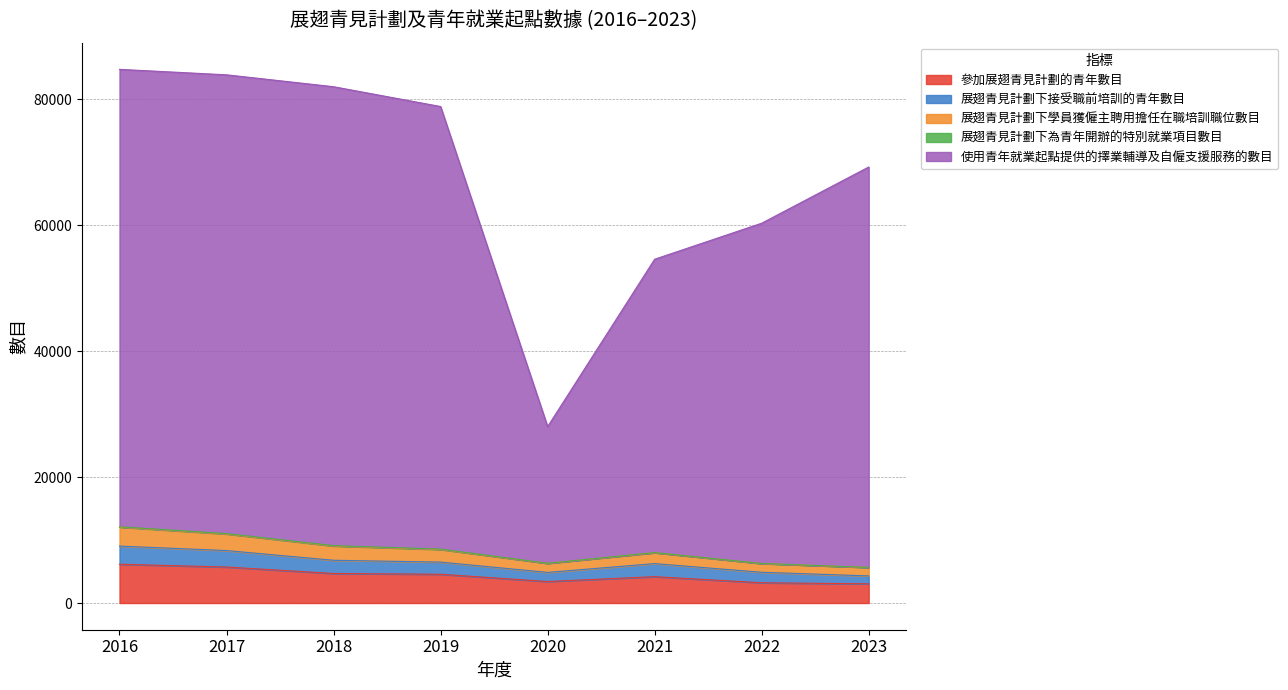

Does the chart have visible grid lines?

Yes